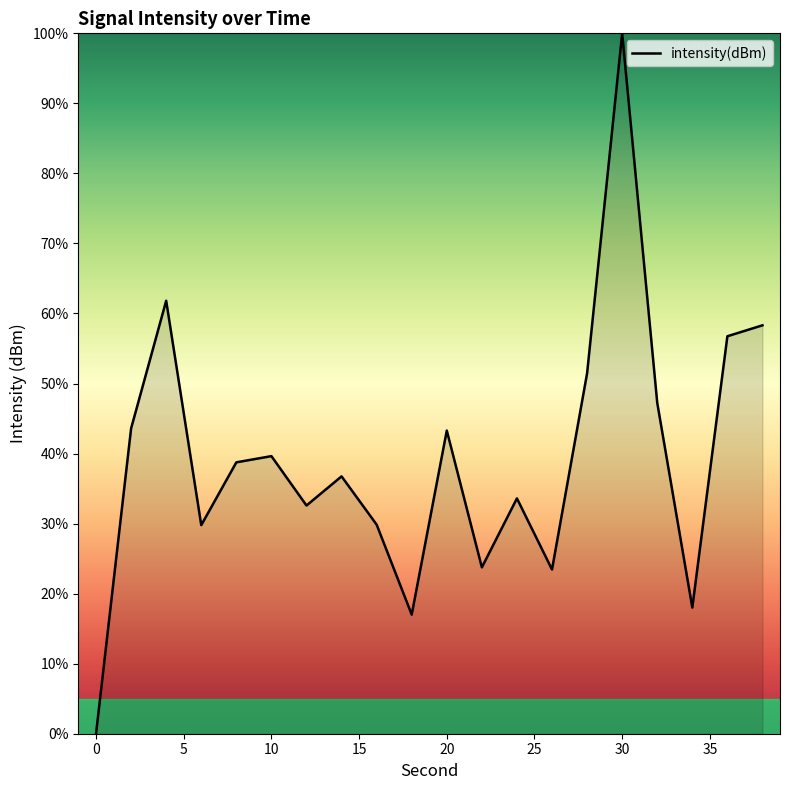

What is the greatest value displayed?

100.0